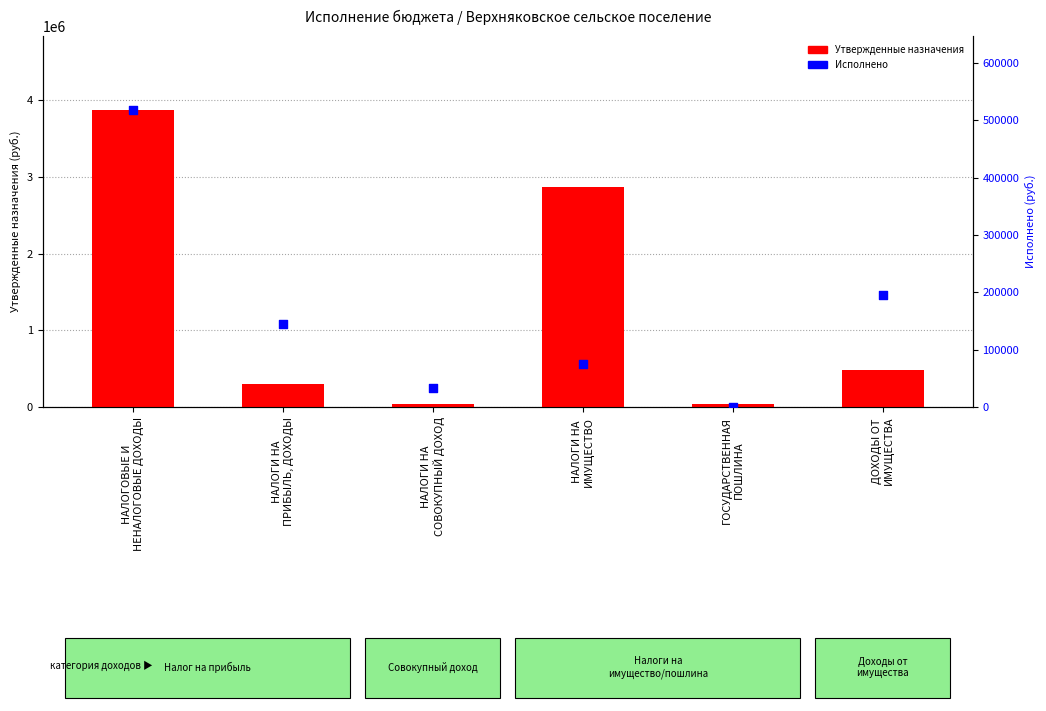

Which series reaches the minimum Y coordinate?

Исполнено